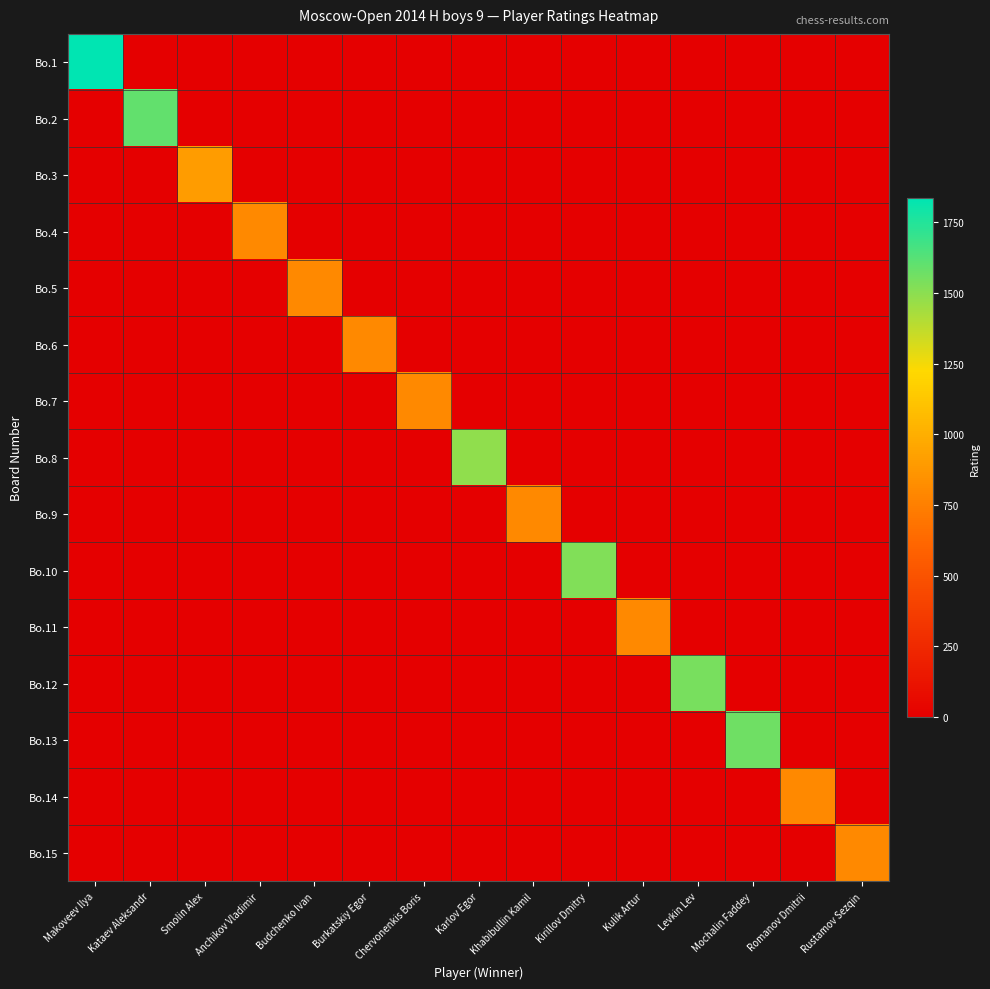

Count the number of data series in this chart.

15